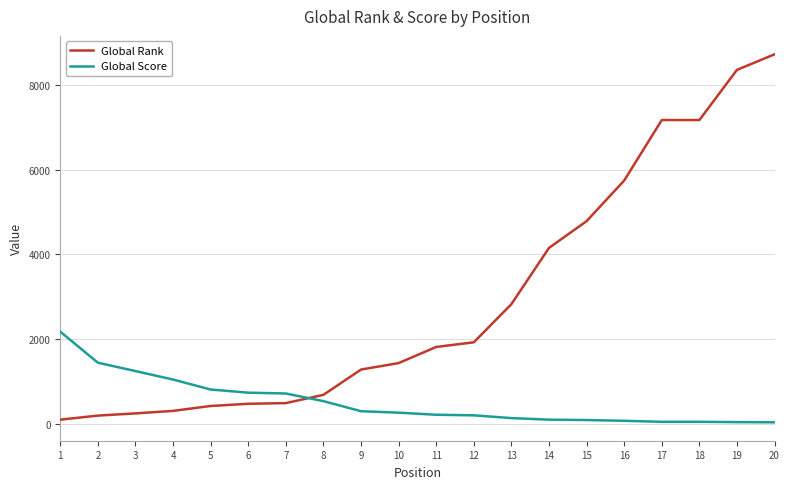

At how many categories does at least one series exceed 4247?

6